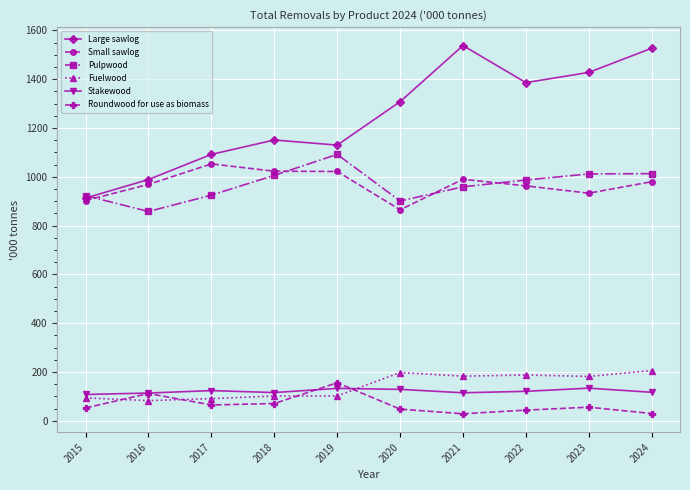

What is the value of the Stakewood point at the 8th from the left?

121